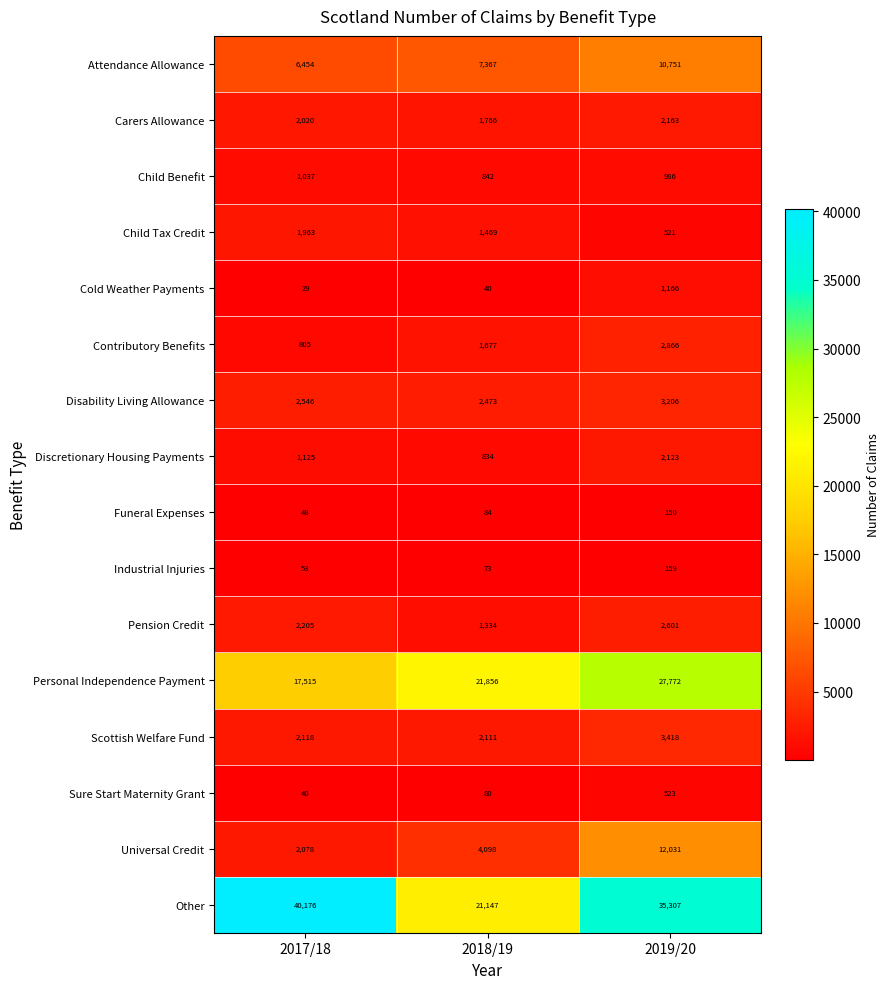

At which category does the chart reach its minimum across all series?

2017/18